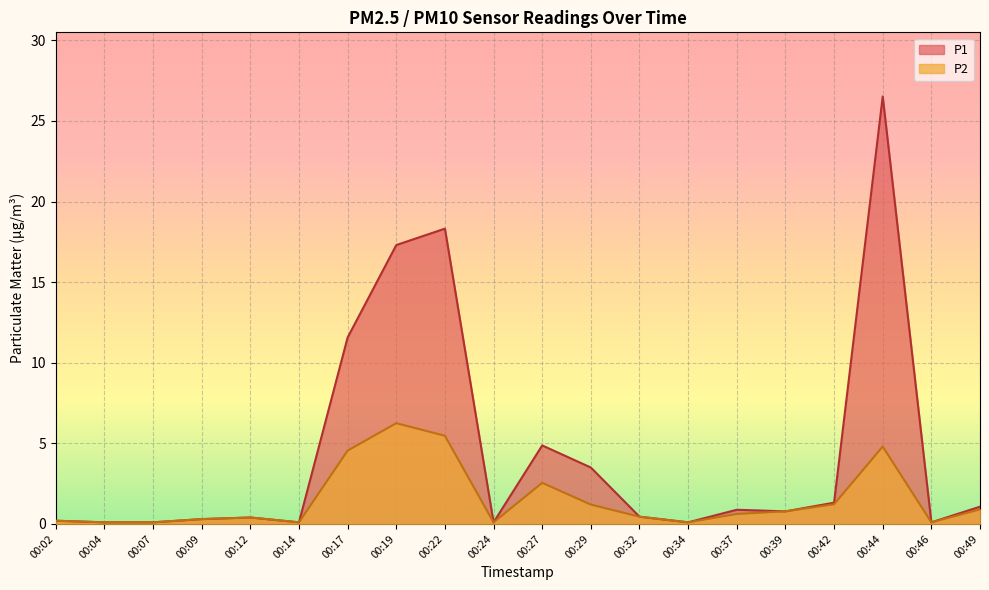

True or false: P2 and P1 intersect in this chart.

False